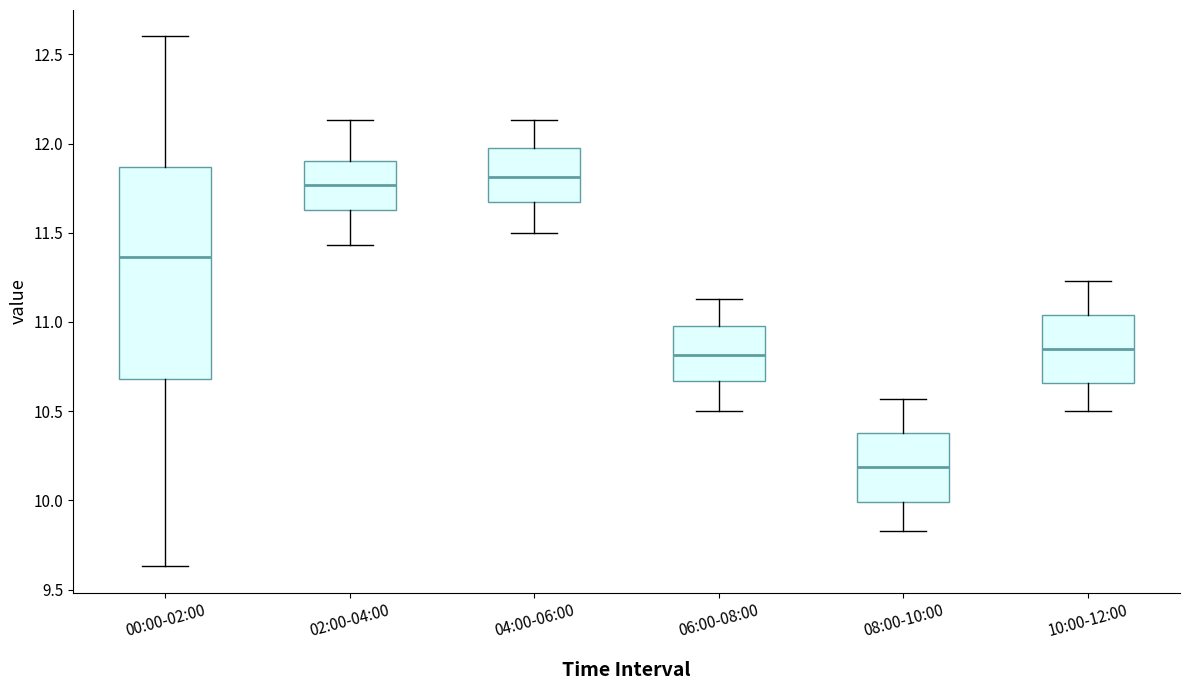

Reading left to right, read every box against the y-axis: the position of its median line, the range the box covers, and the ends of its whiskers. The values are not printed on the chart, so give them approximately, as read against the axis.

00:00-02:00: median 11.35, box 10.70 to 11.85, whiskers 9.65 to 12.60
02:00-04:00: median 11.75, box 11.65 to 11.90, whiskers 11.45 to 12.15
04:00-06:00: median 11.80, box 11.65 to 12.00, whiskers 11.50 to 12.15
06:00-08:00: median 10.80, box 10.65 to 11.00, whiskers 10.50 to 11.15
08:00-10:00: median 10.20, box 10.00 to 10.40, whiskers 9.85 to 10.55
10:00-12:00: median 10.85, box 10.65 to 11.05, whiskers 10.50 to 11.25